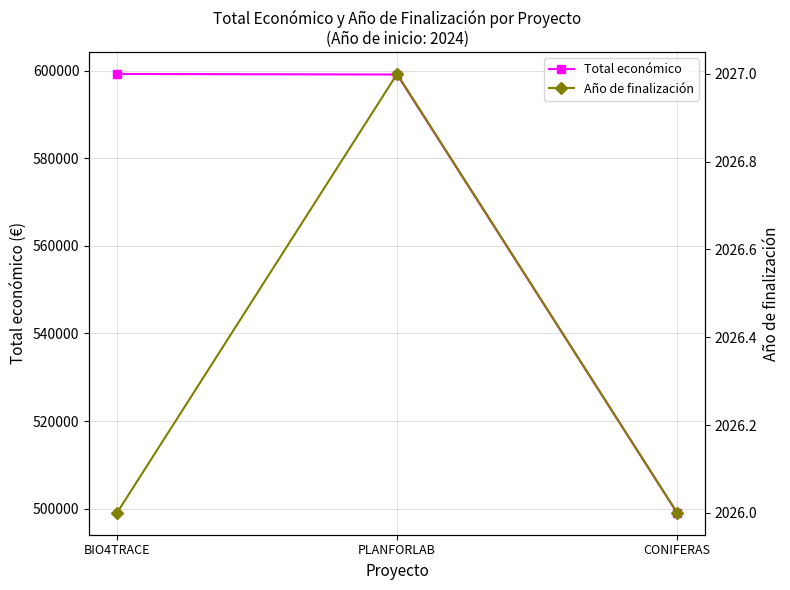

How many lines are shown in the chart?

2